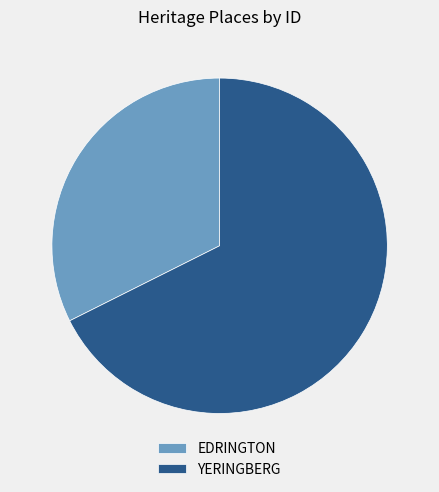

Combined, do EDRINGTON and YERINGBERG account for over 50%?

Yes